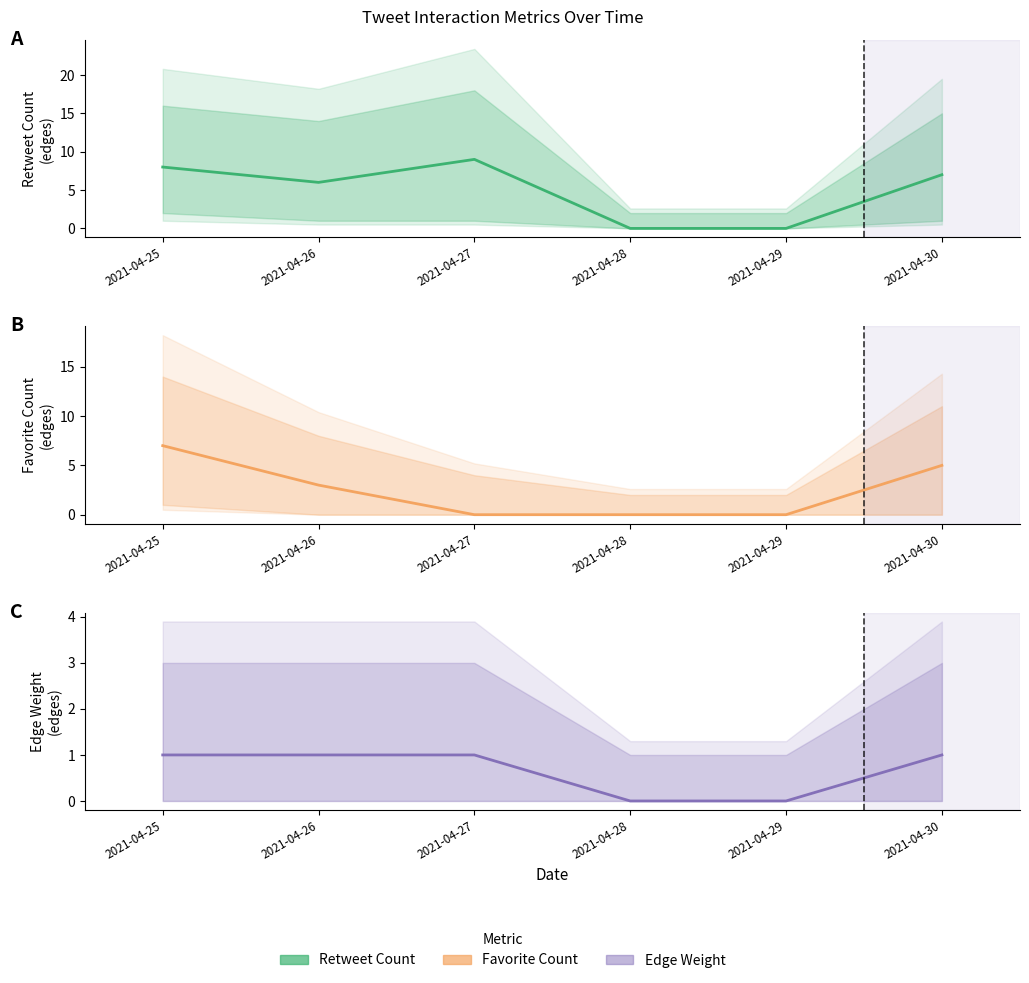

What is the average value of the Favorite Count series?

2